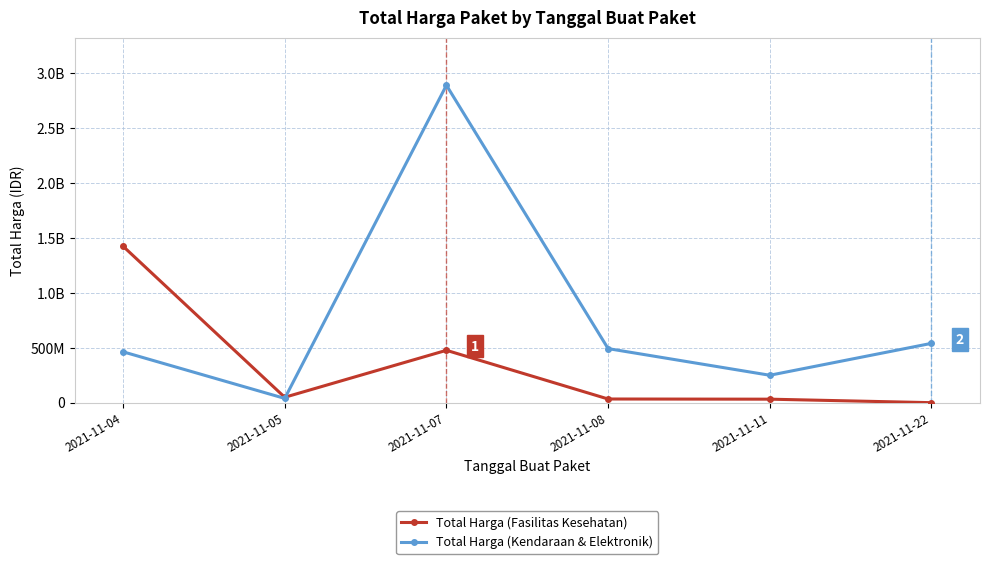

Which label corresponds to the smallest value in the chart?

2021-11-22